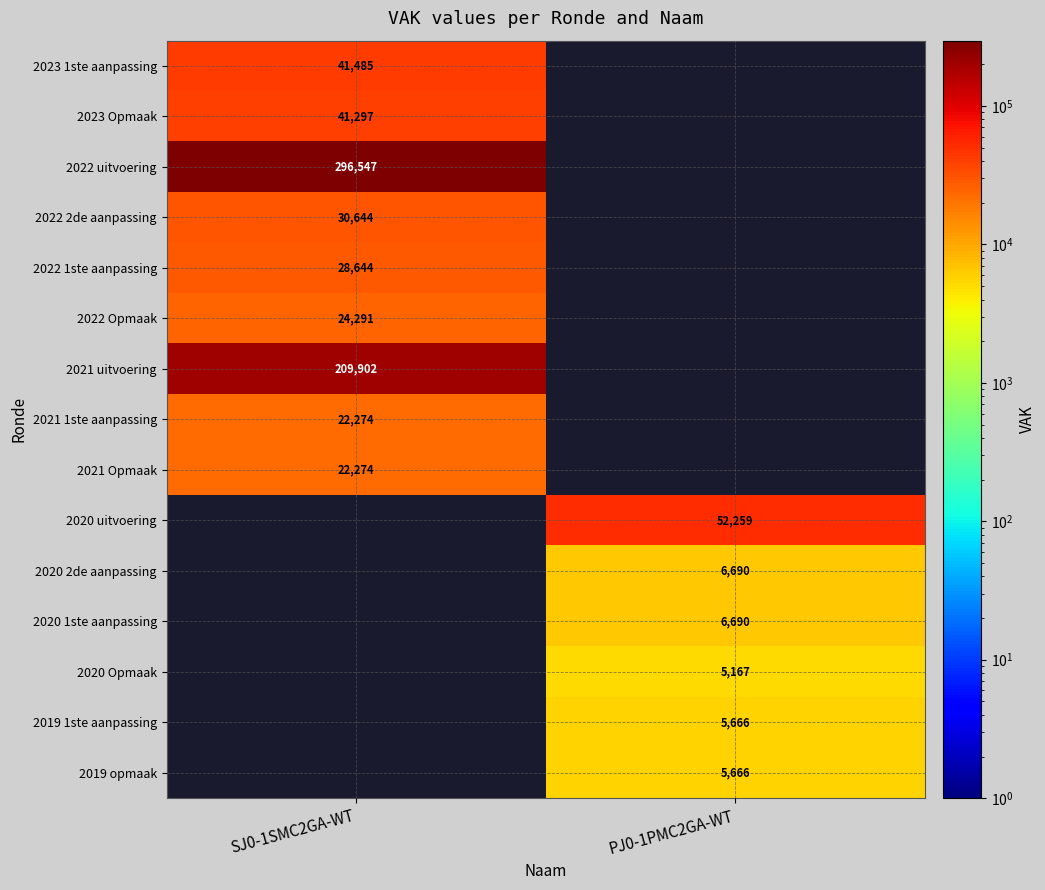

Is the value of 2022 uitvoering at SJ0-1SMC2GA-WT greater than the value of 2021 Opmaak at SJ0-1SMC2GA-WT?

Yes